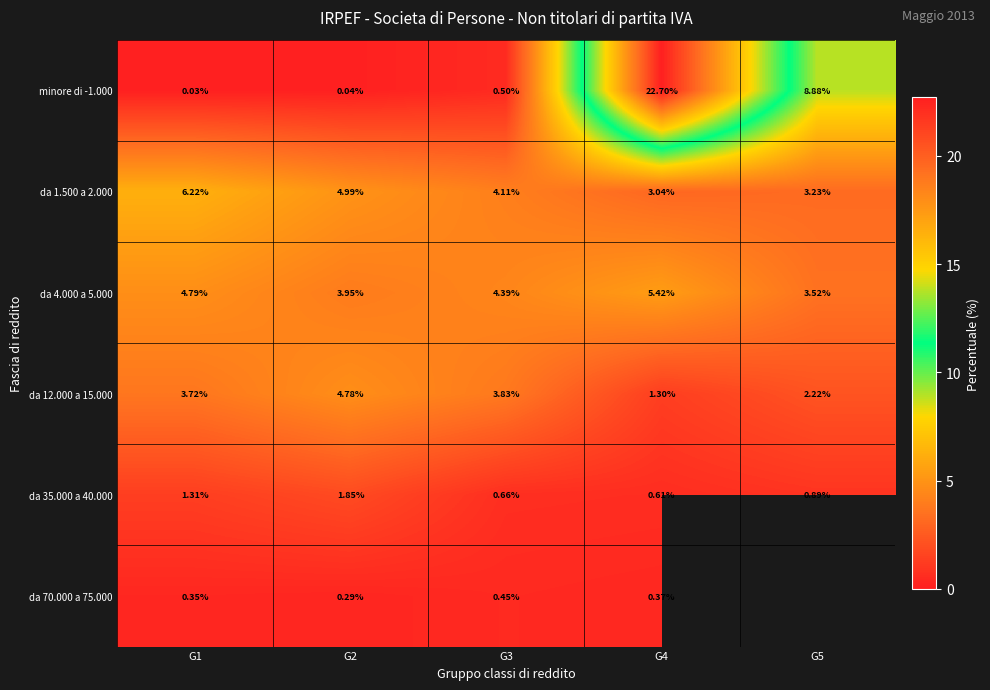

What is the difference between the highest and lowest values at G5?

8.0